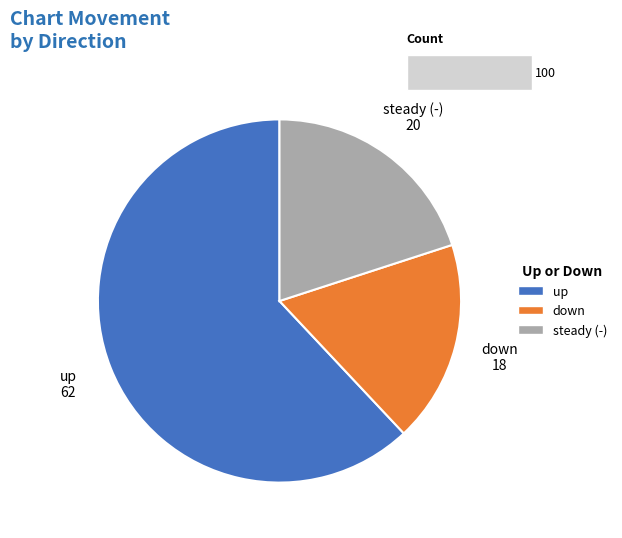

To the nearest percent, what portion does up represent?

62%